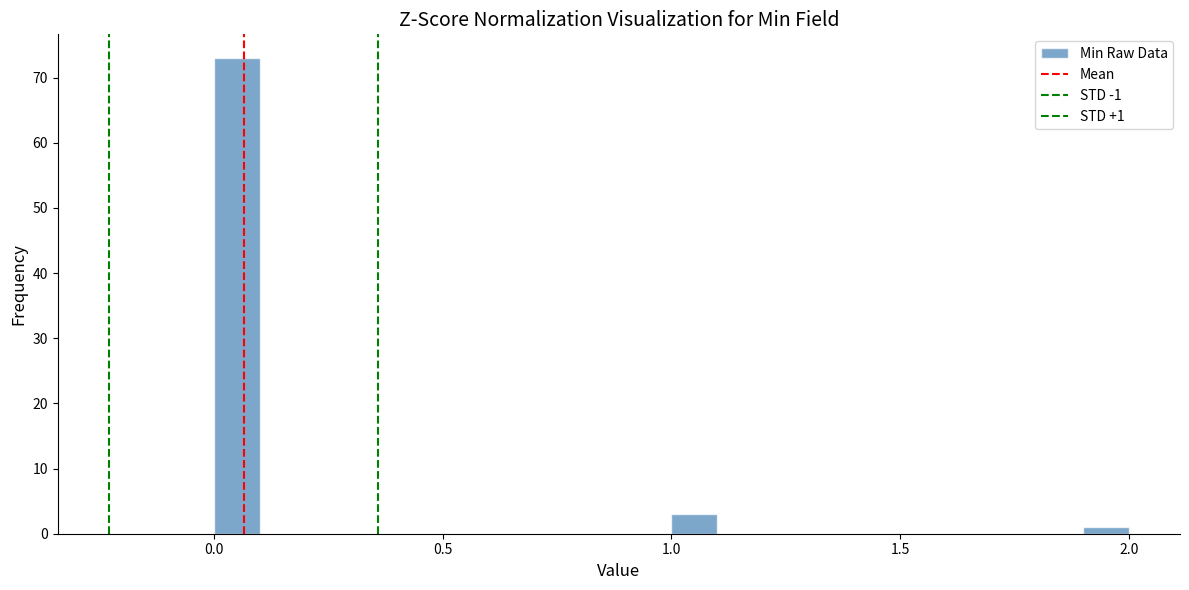

Around what value on the x-axis is the tallest bar? Give the approximate position of its centre, as read against the axis.

0.05